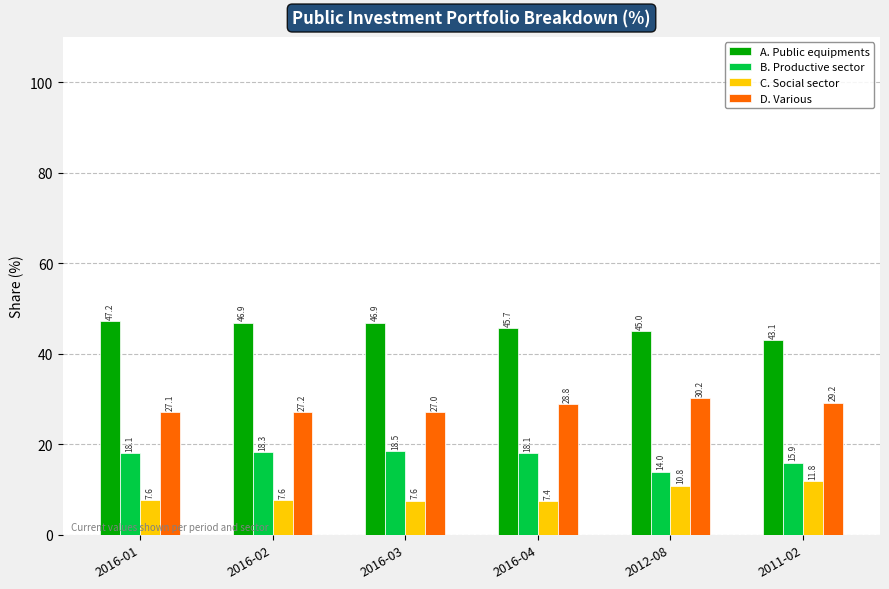

What are all the series names shown in the legend?

A. Public equipments, B. Productive sector, C. Social sector, D. Various